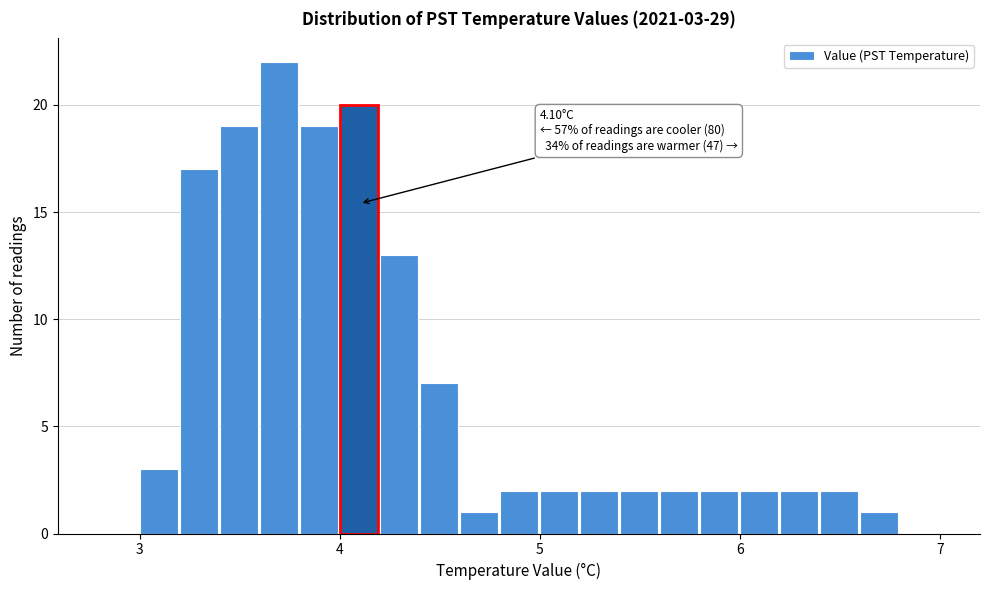

Around what value on the x-axis is the tallest bar? Give the approximate position of its centre, as read against the axis.

3.7